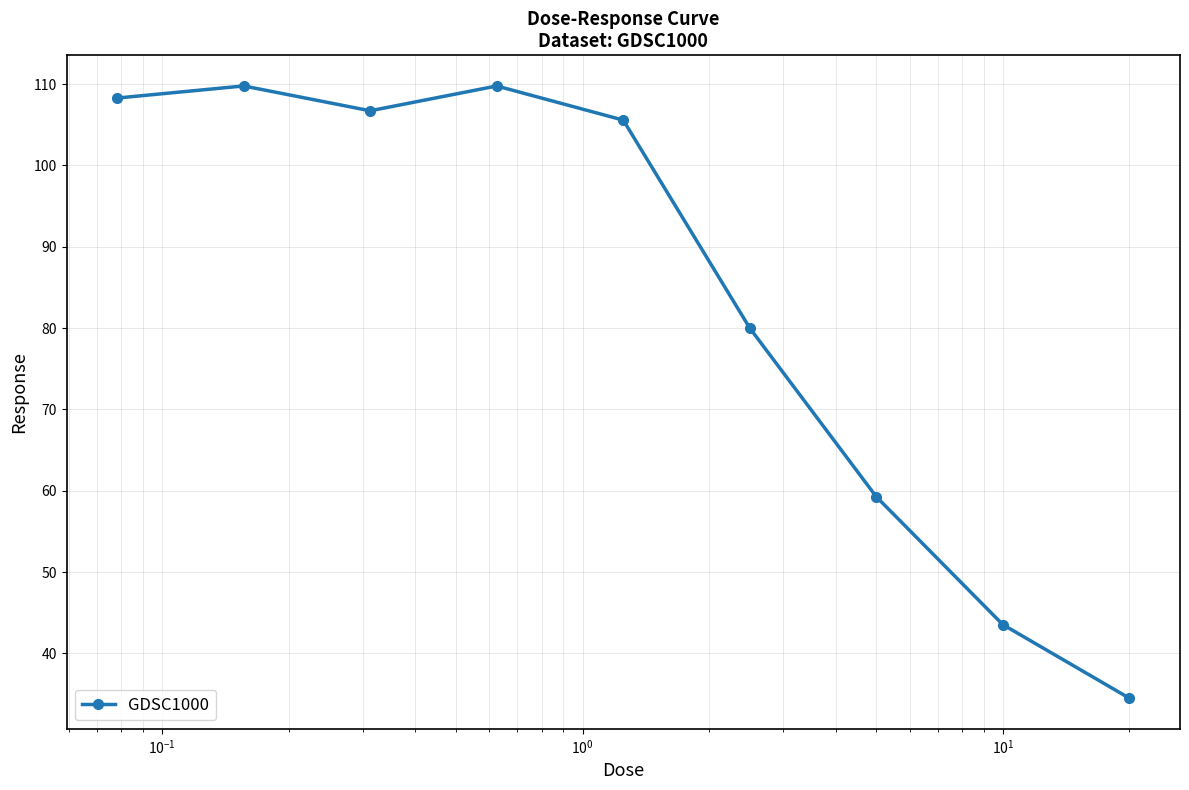

Does the chart have visible grid lines?

Yes